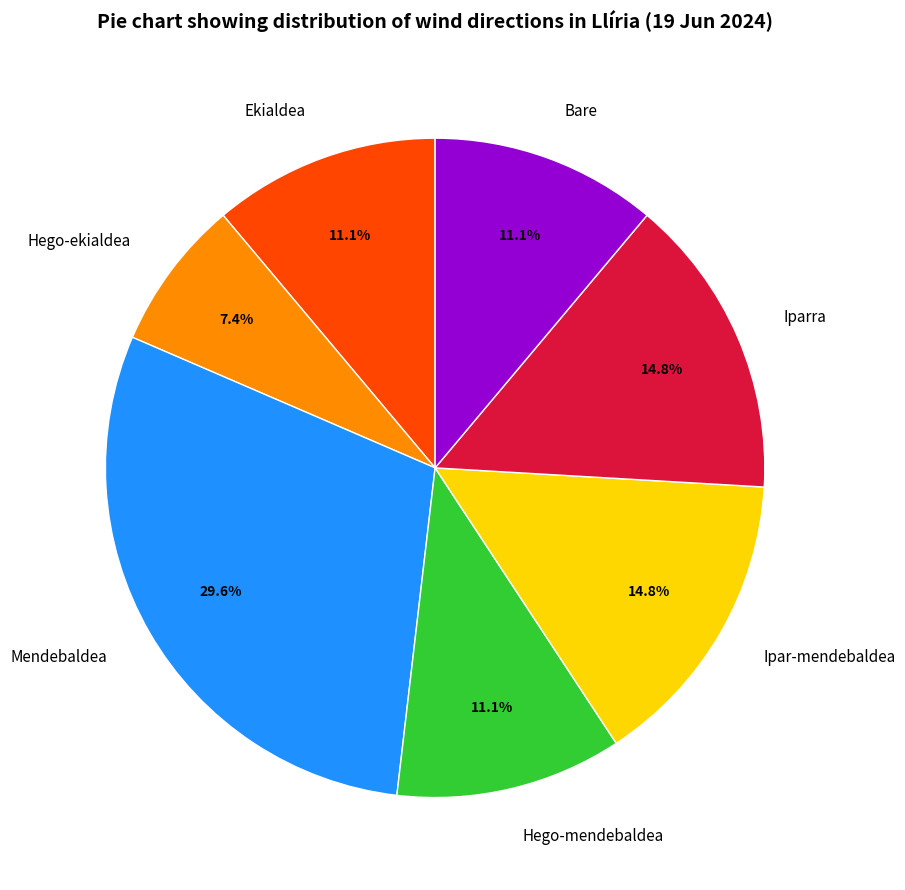

Combined, what portion of the pie is Bare and Hego-mendebaldea?

22.2%